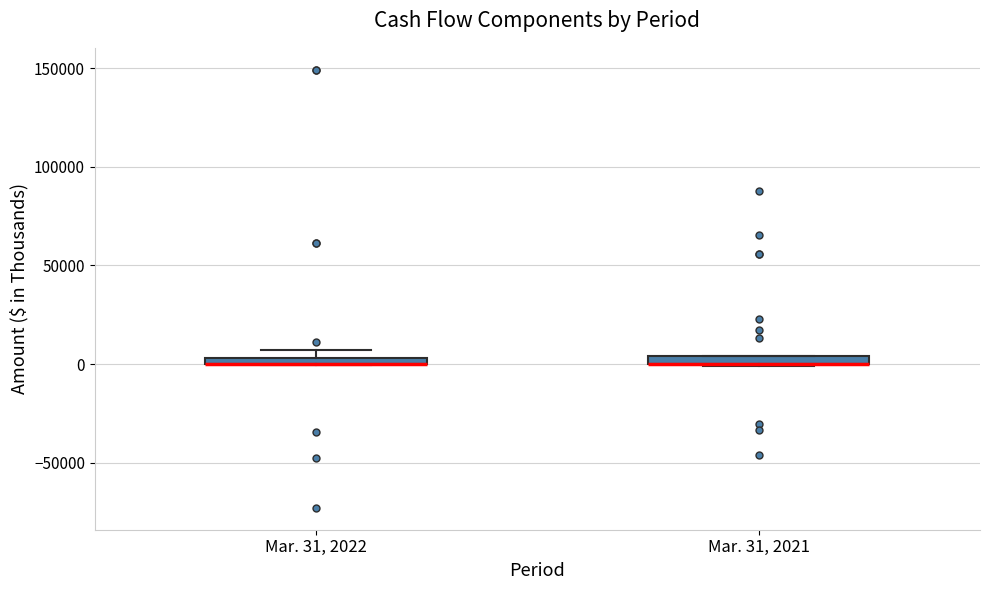

Where is the lower edge of the box for Mar. 31, 2021 on the y-axis? The values are not printed on the chart, so give them approximately, as read against the axis.

0